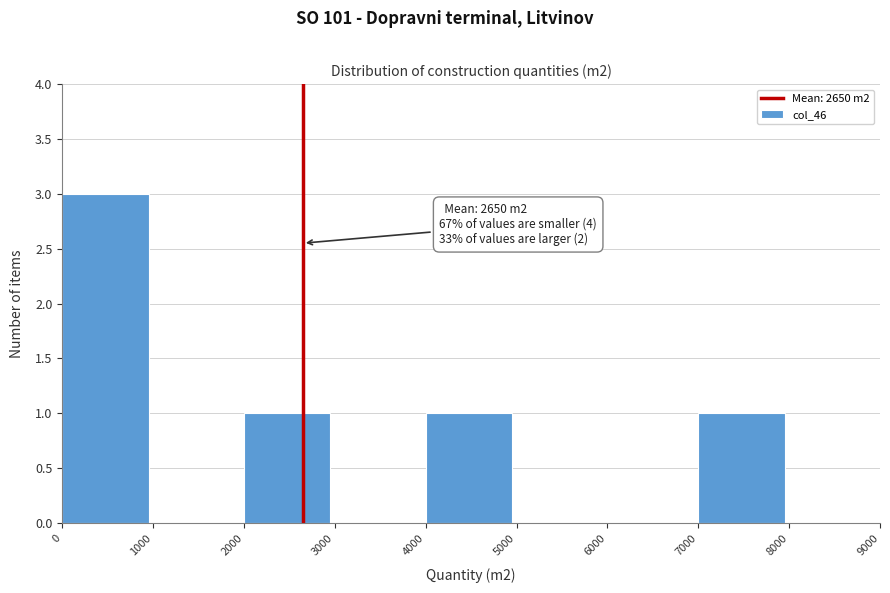

Over which range of the x-axis is the bar tallest?

0 to 1000